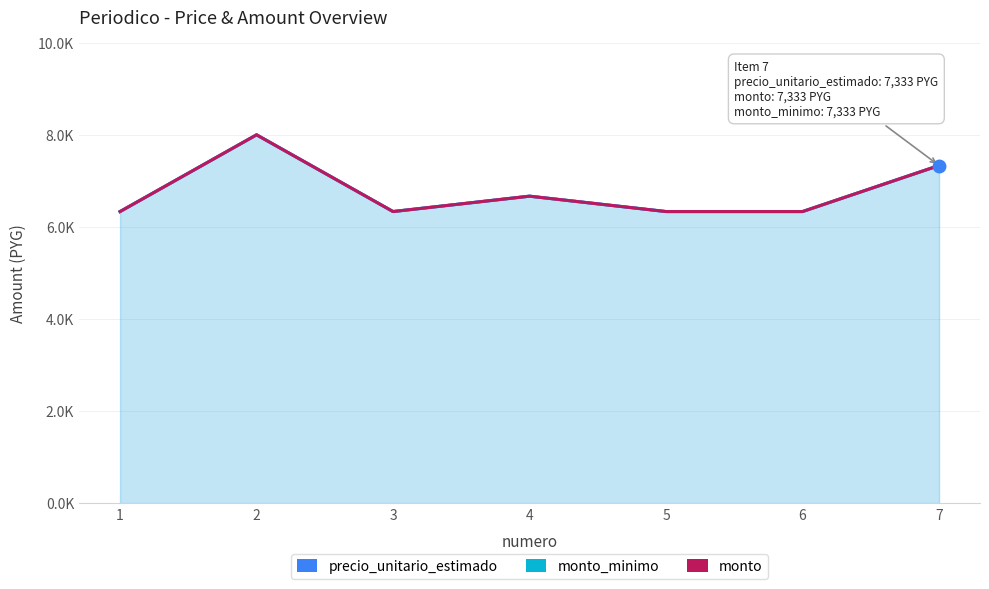

What is the smallest value displayed?

6333